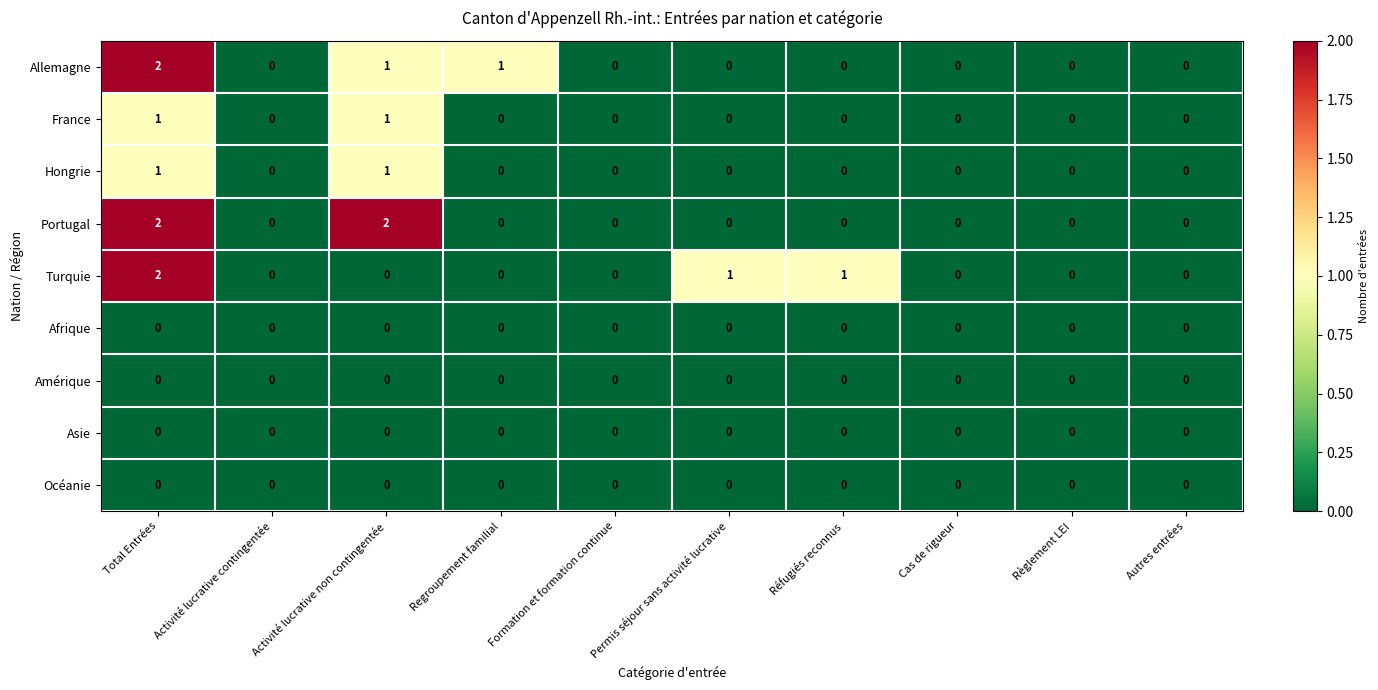

True or false: Afrique has a value of 0 at Règlement LEI.

True